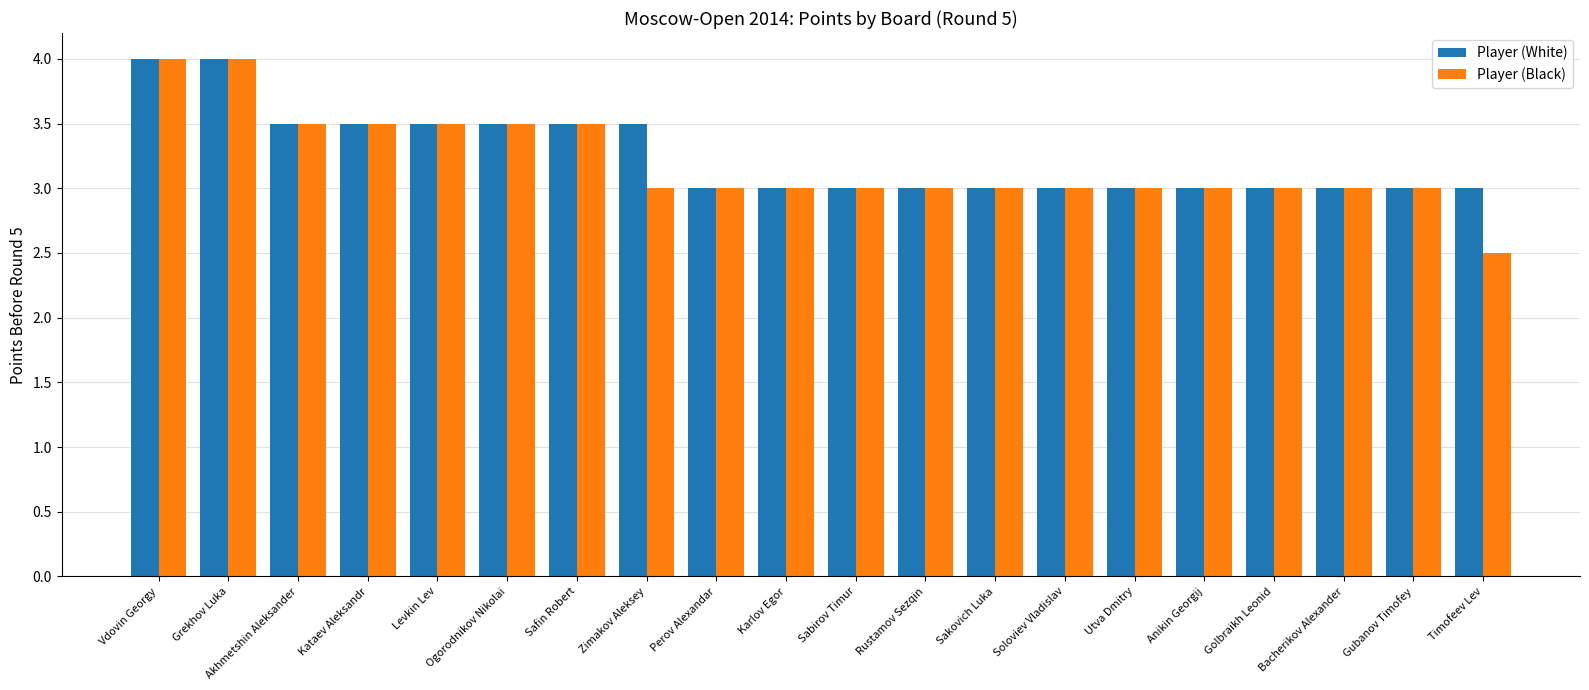

Are the bars horizontal?

No